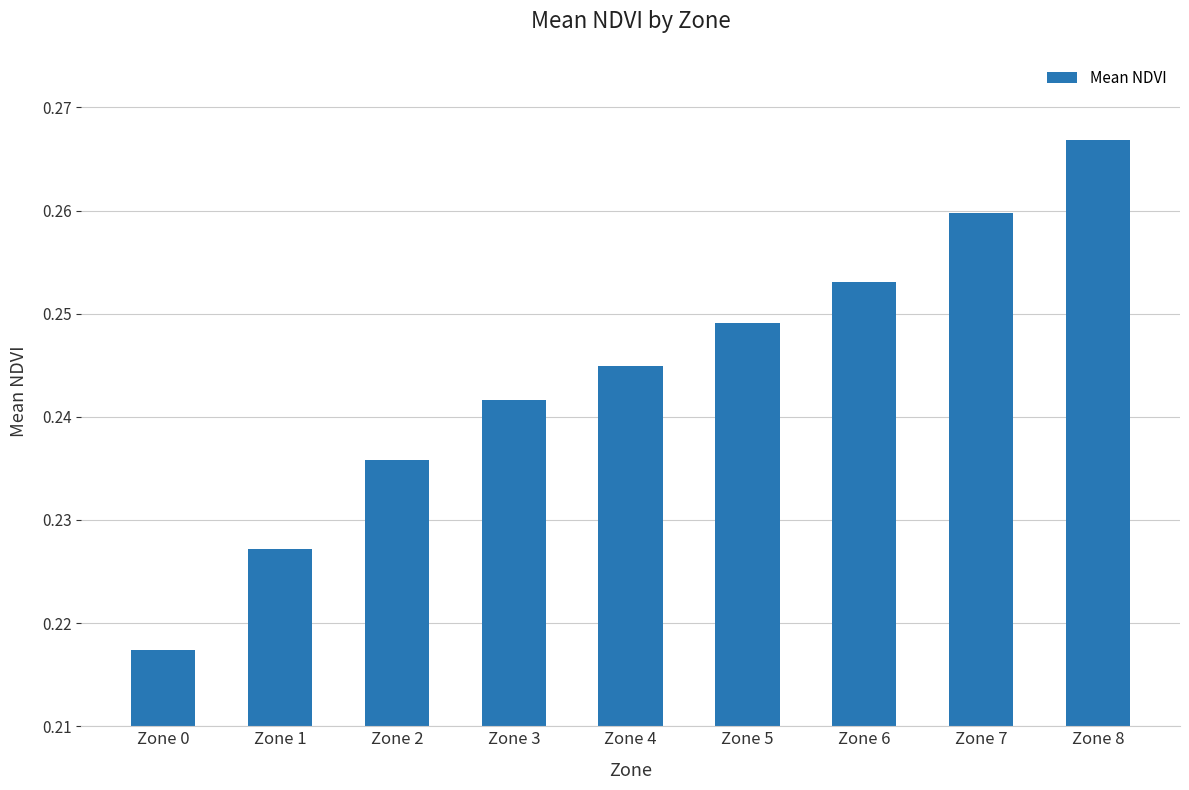

How many bars are there in total?

9